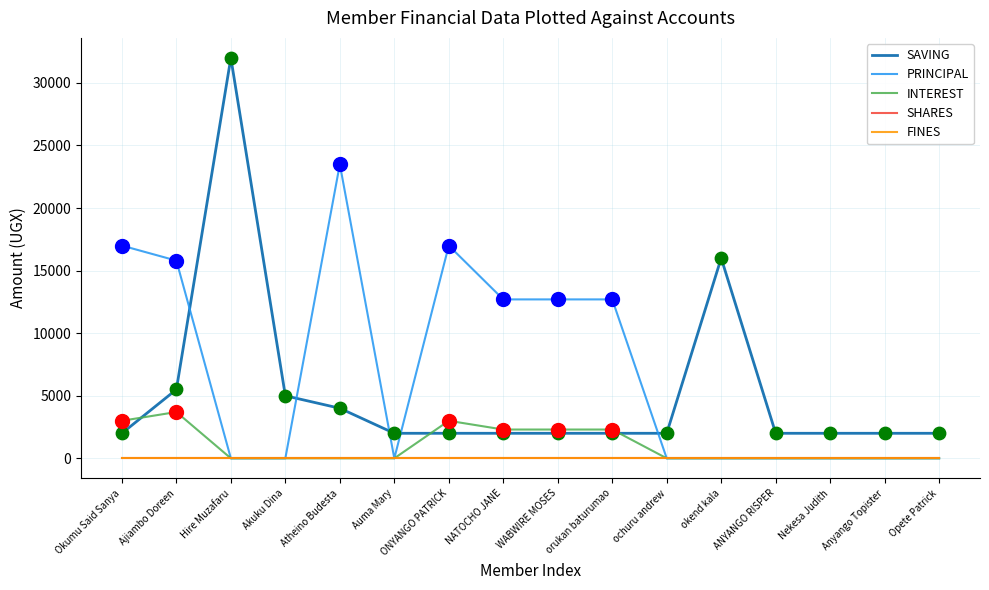

Which series has the largest total across all categories?

PRINCIPAL